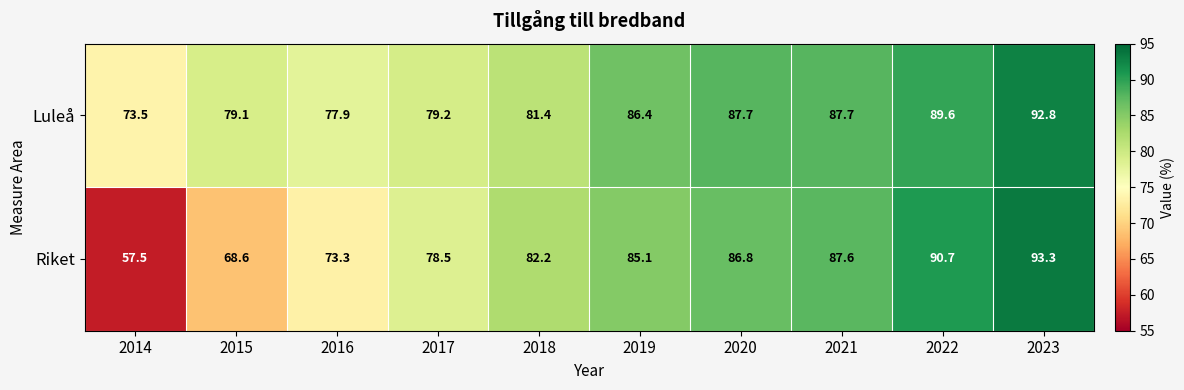

What is the sum of the Luleå values at 2015 and 2018?

160.5